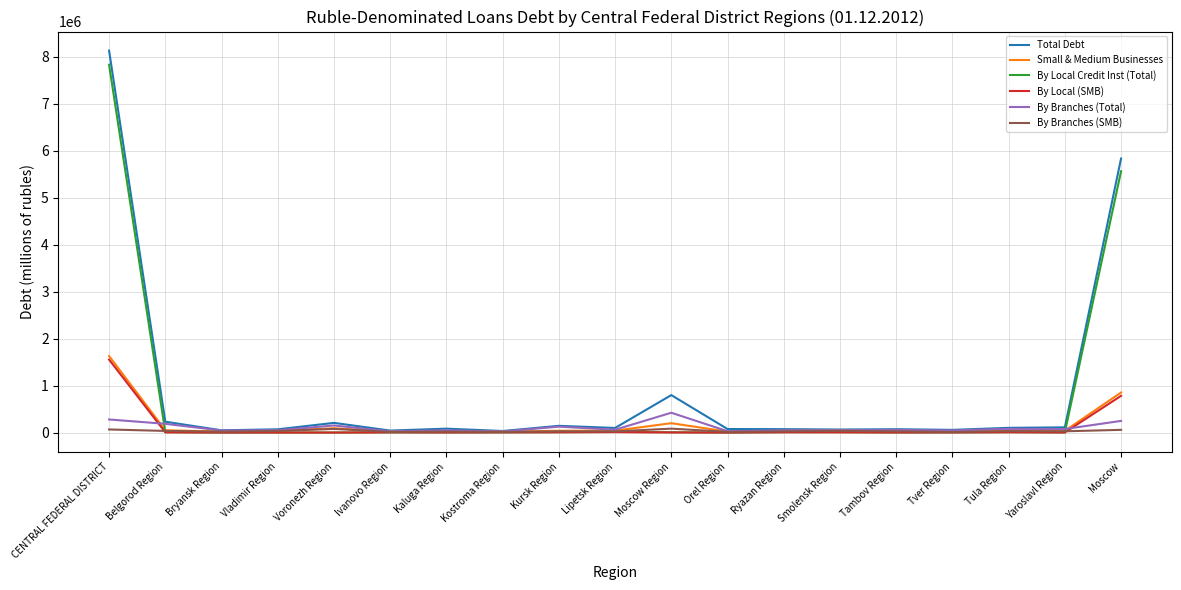

The By Local (SMB) series shows 9259 at Lipetsk Region. True or false?

True